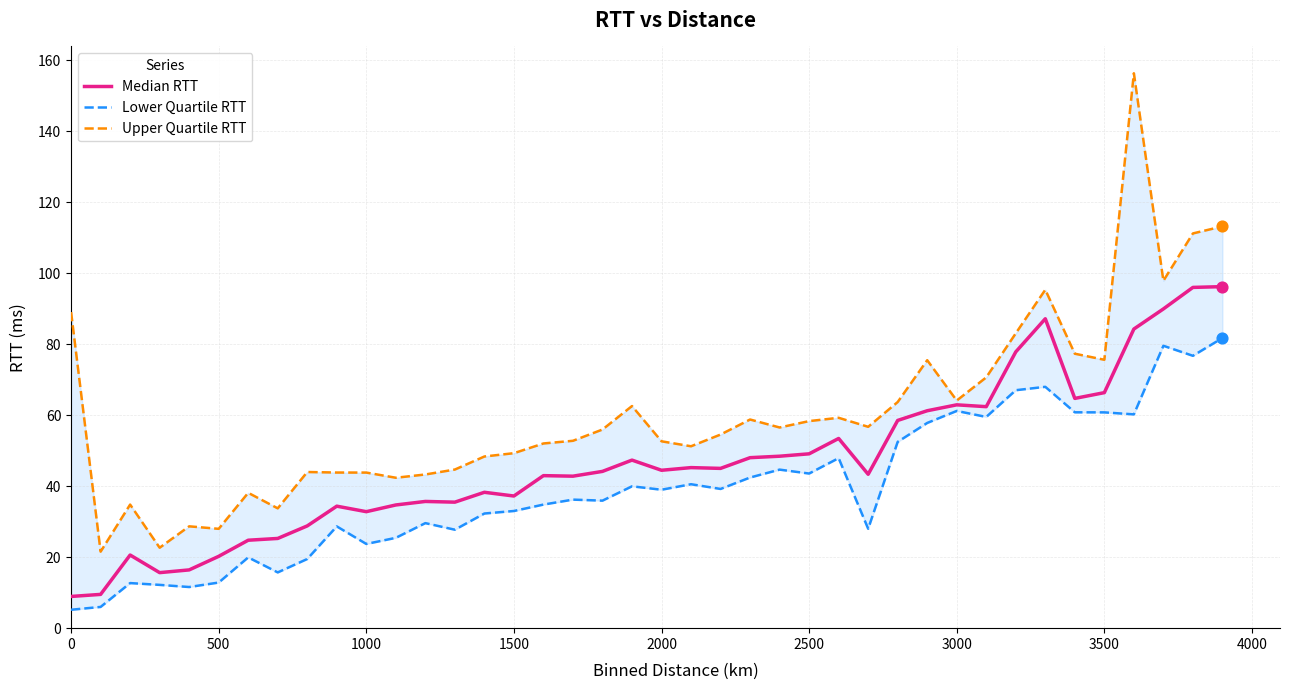

Which series reaches the minimum Y coordinate?

Lower Quartile RTT